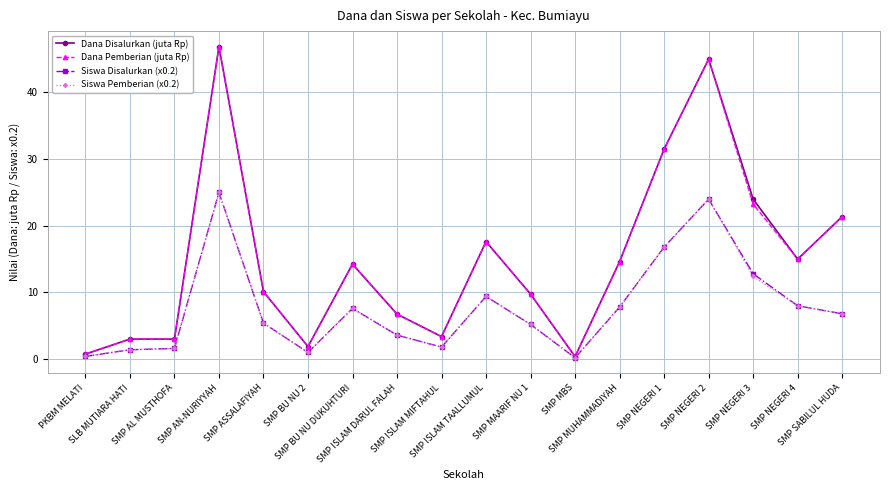

True or false: Dana Pemberian (juta Rp) has more than 0 interior local peaks.

True